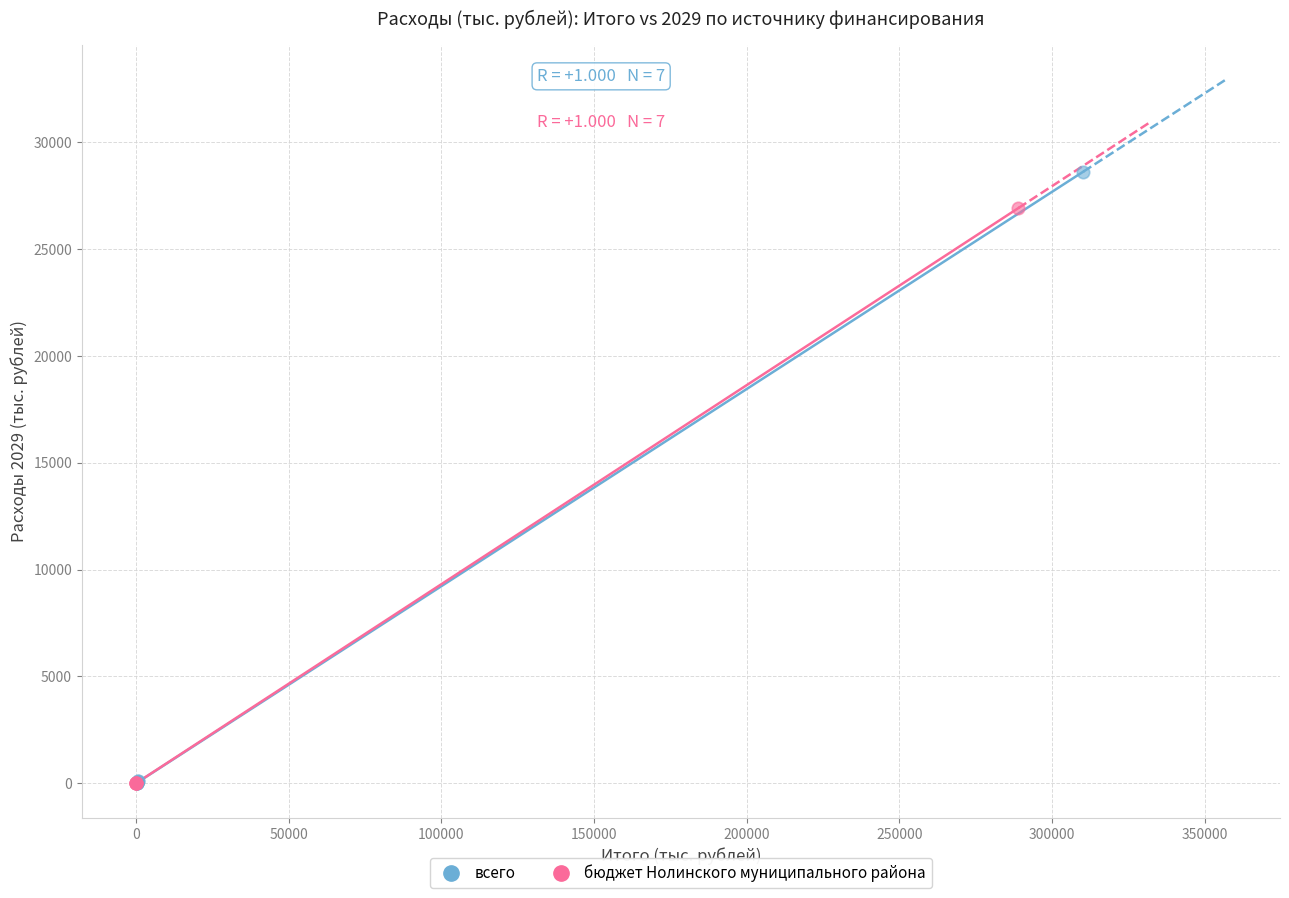

Which series contains the highest Y value?

всего